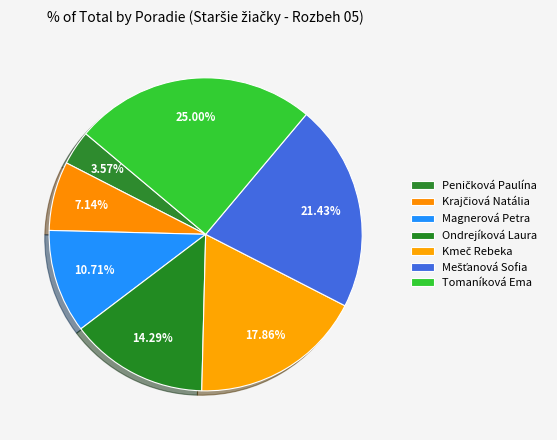

Which slice is the largest?

Tomaníková Ema